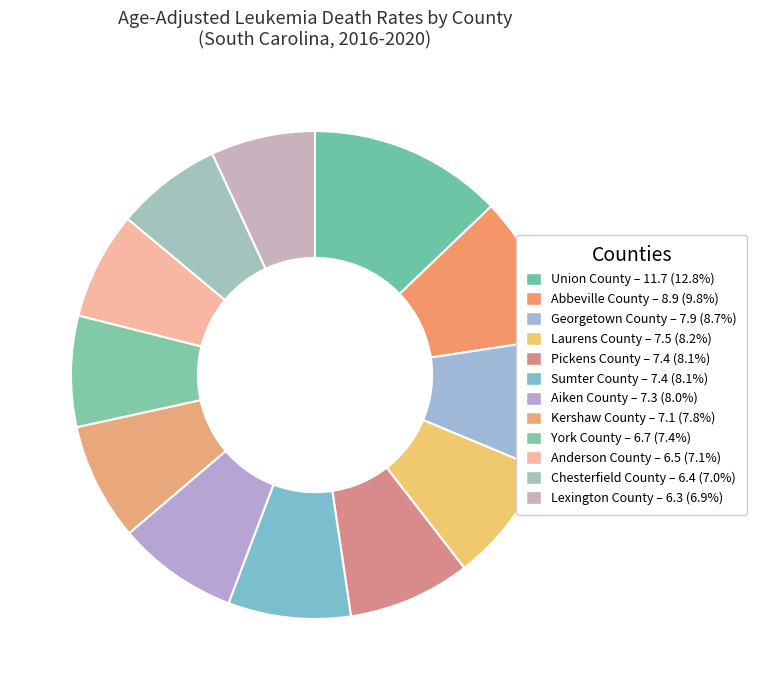

What is the smallest slice in the pie chart?

Lexington County